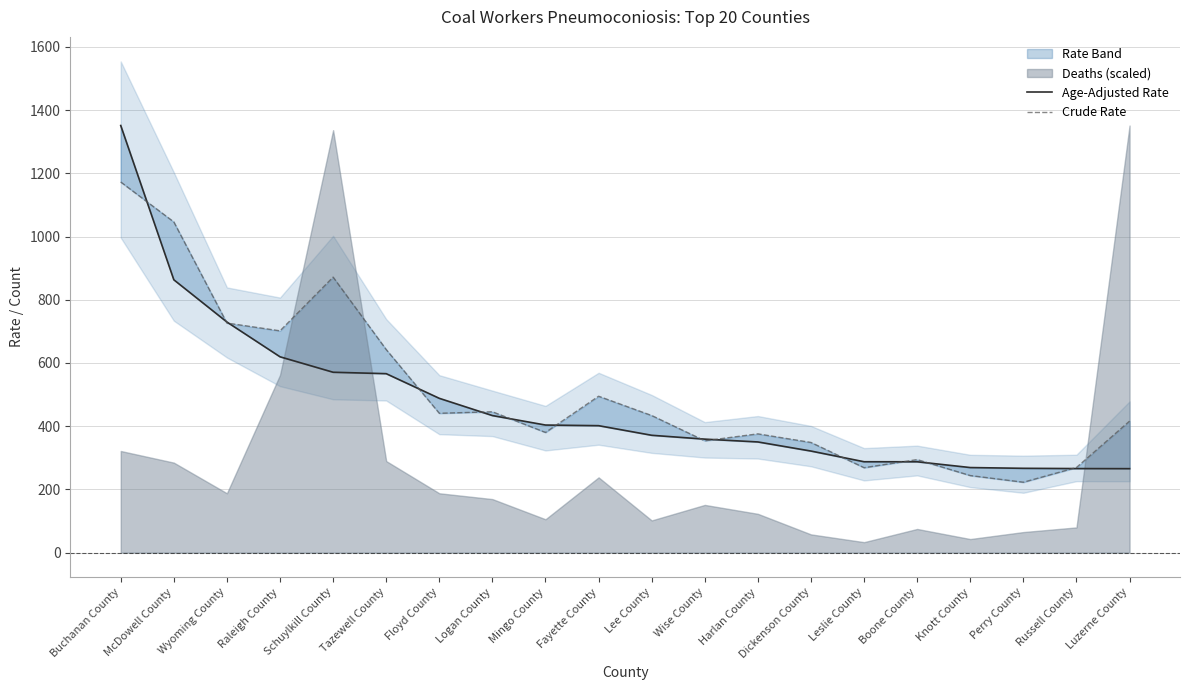

Where does the Age-Adjusted Rate series first go above 401?

Buchanan County